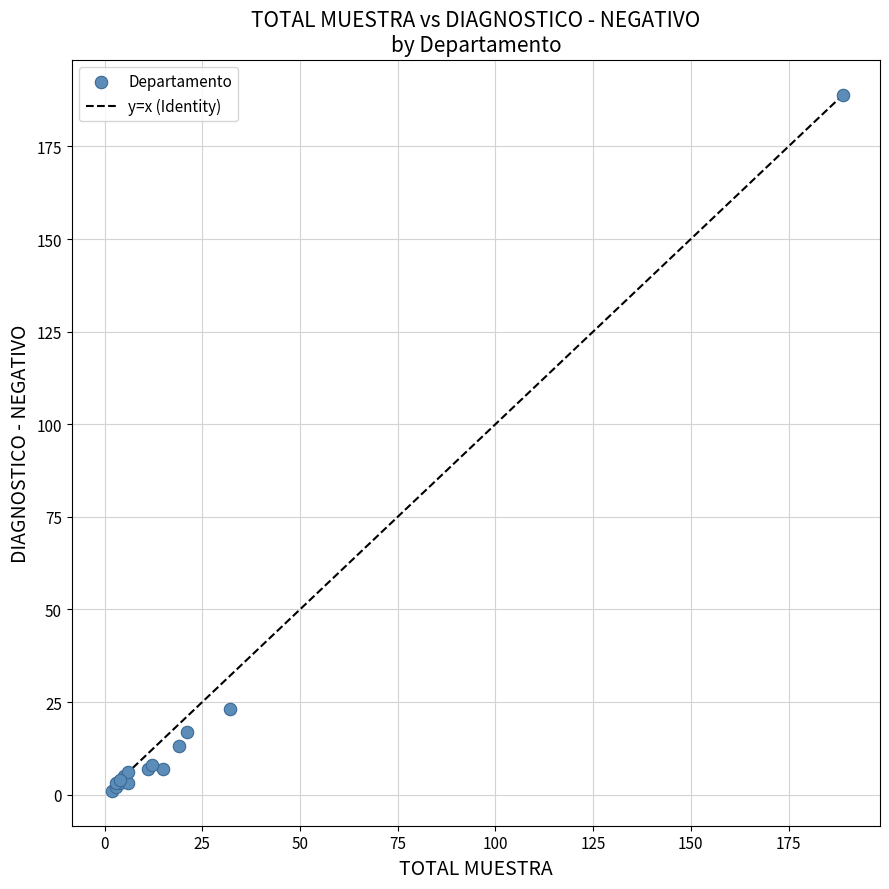

What Y value in the scatter plot is closest to 95?

23